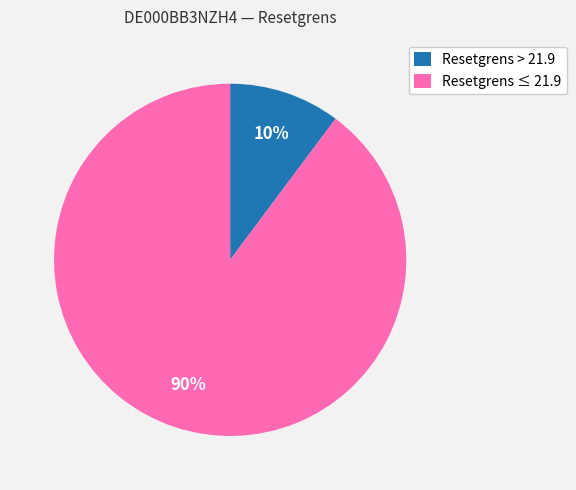

To the nearest percent, what portion does Resetgrens > 21.9 represent?

10%